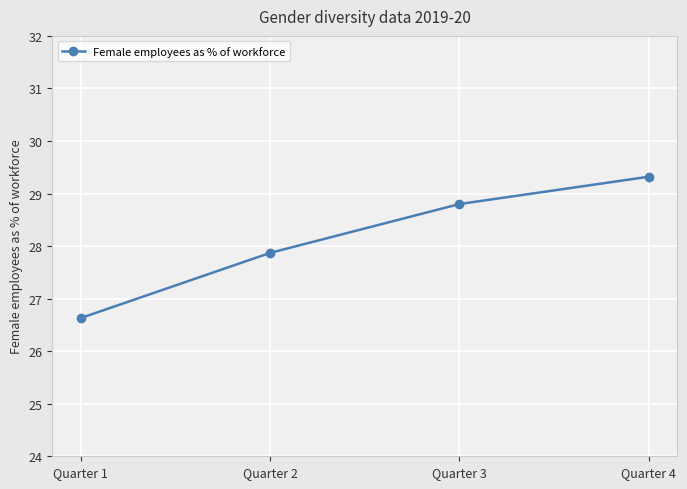

List the labels in order of value, smallest first.

Quarter 1, Quarter 2, Quarter 3, Quarter 4